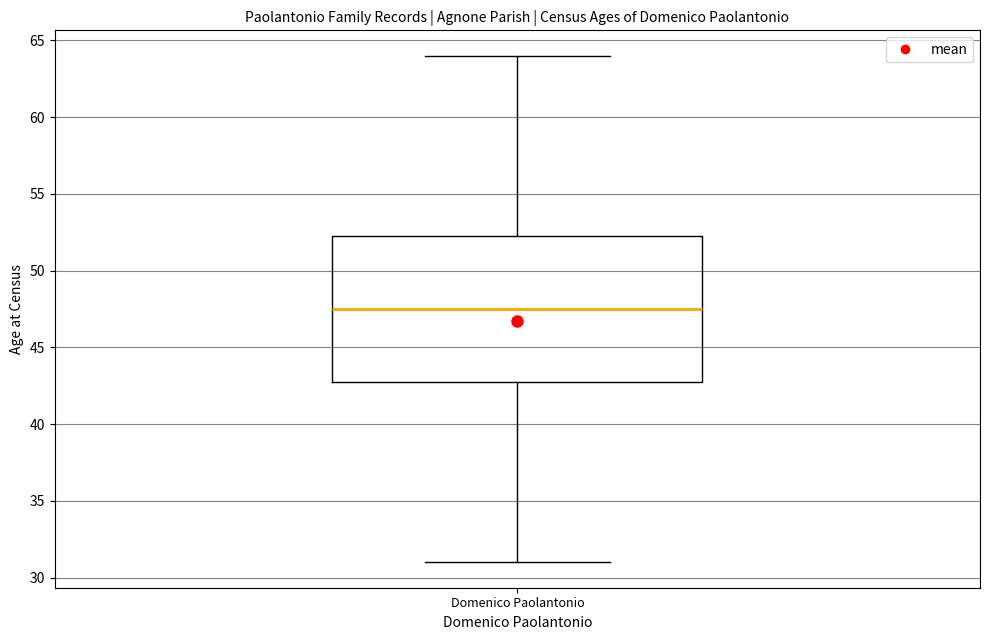

Transcribe this box plot: give where the median line is, the range the box spans, and where the two whiskers end, as read against the y-axis. The values are not printed on the chart, so give them approximately, as read against the axis.

median 47.5, box 43.0 to 52.5, whiskers 31.0 to 64.0